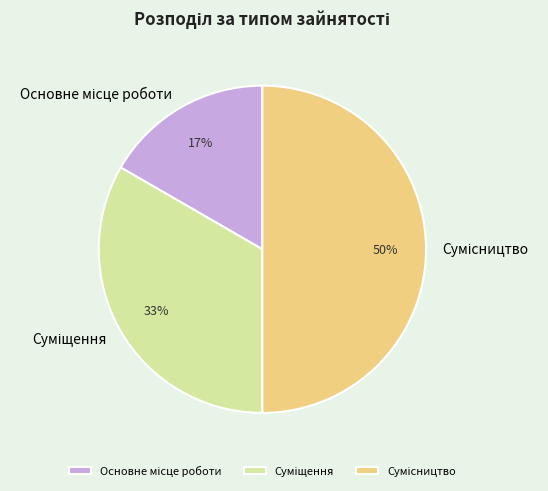

To the nearest percent, what is the average slice percentage?

33%